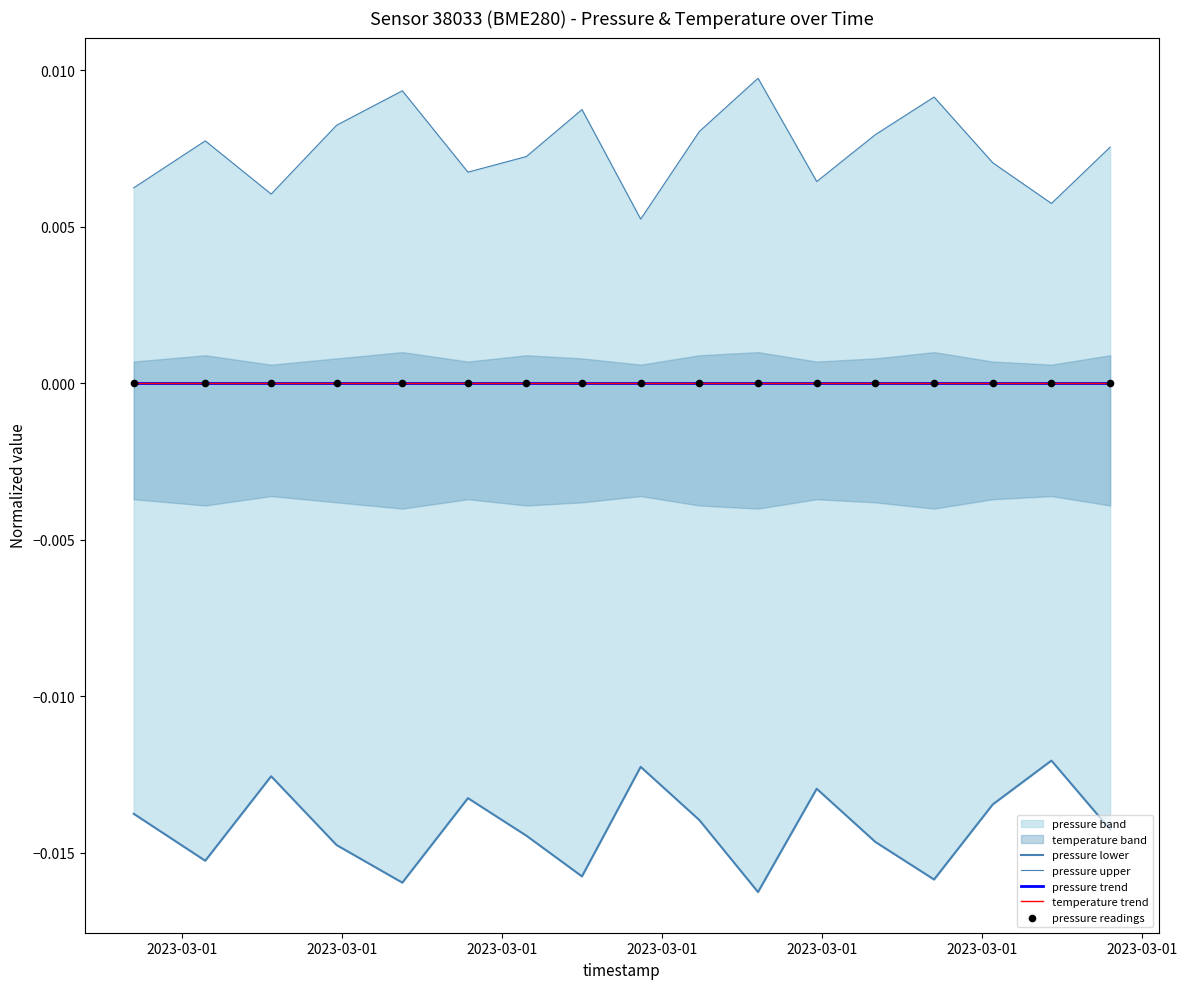

Which series has the largest total across all categories?

pressure upper